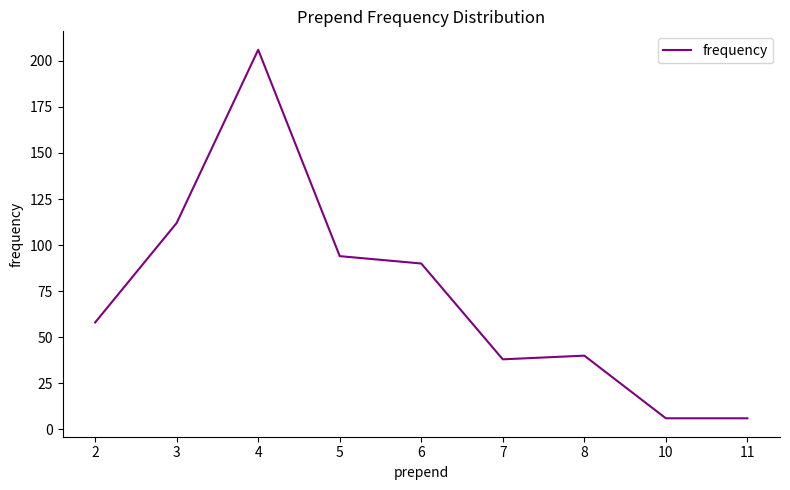

What is the maximum value shown in the chart?

206